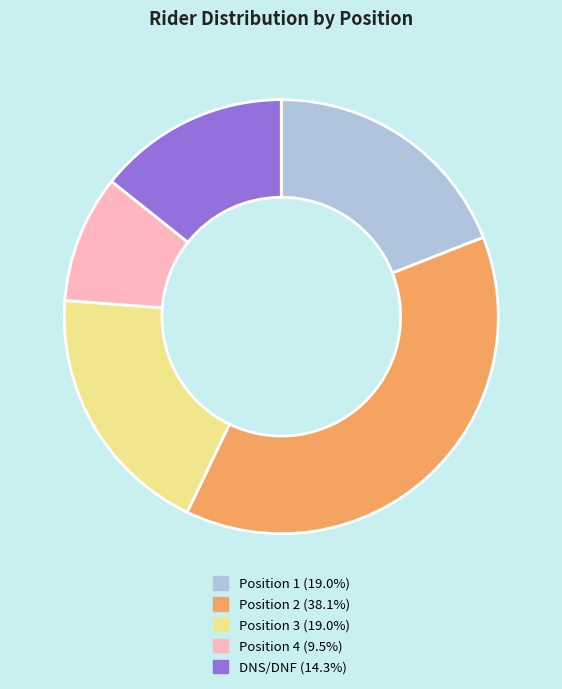

Is the sum of Position 2 and Position 3 greater than half?

Yes